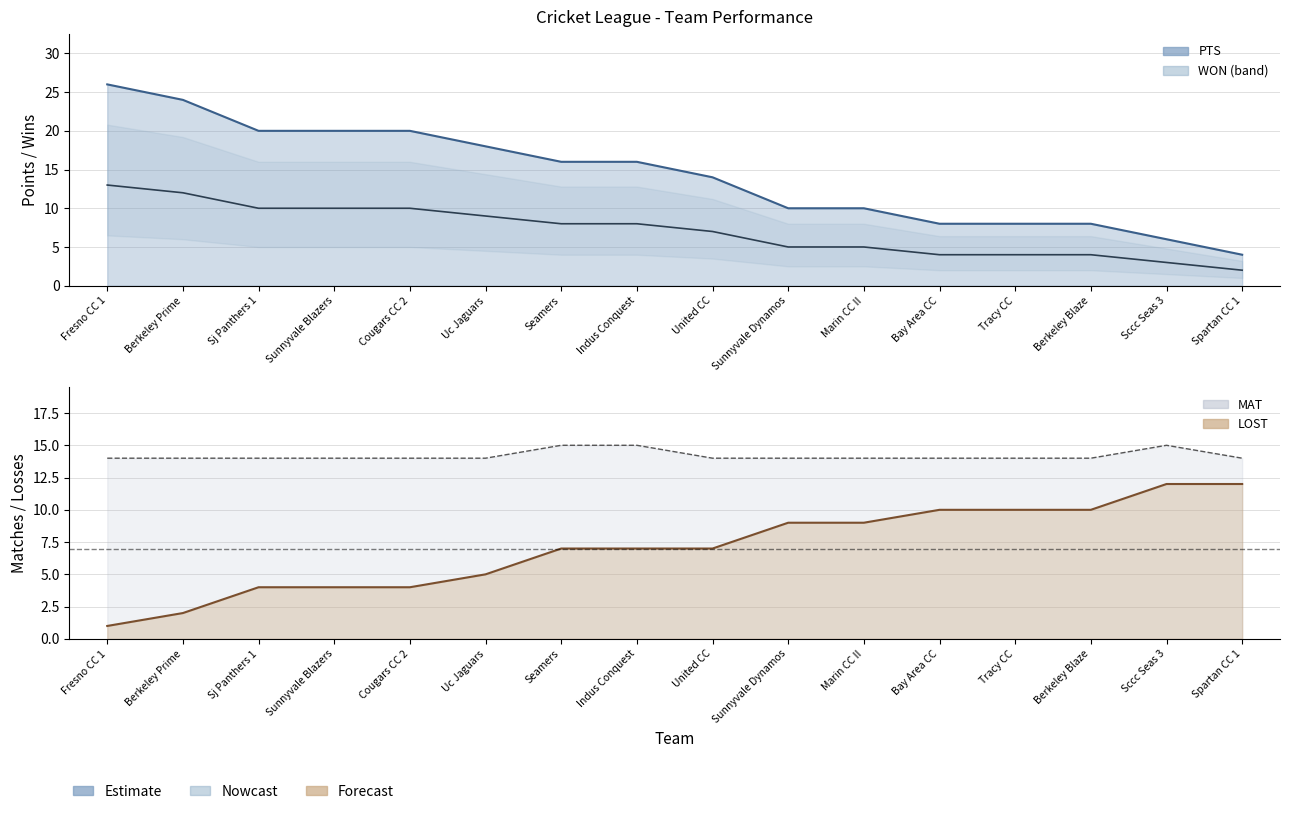

What is the sum of all WON values?

228